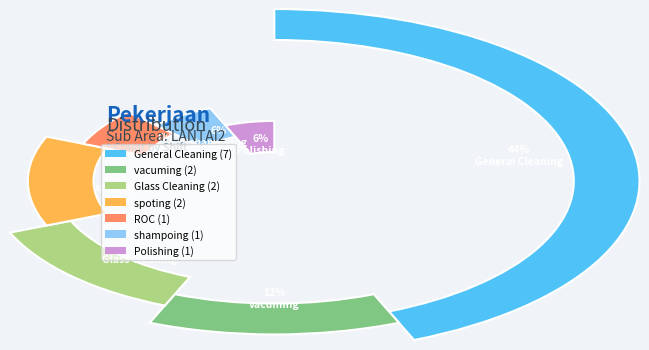

Which slice is the largest?

General Cleaning